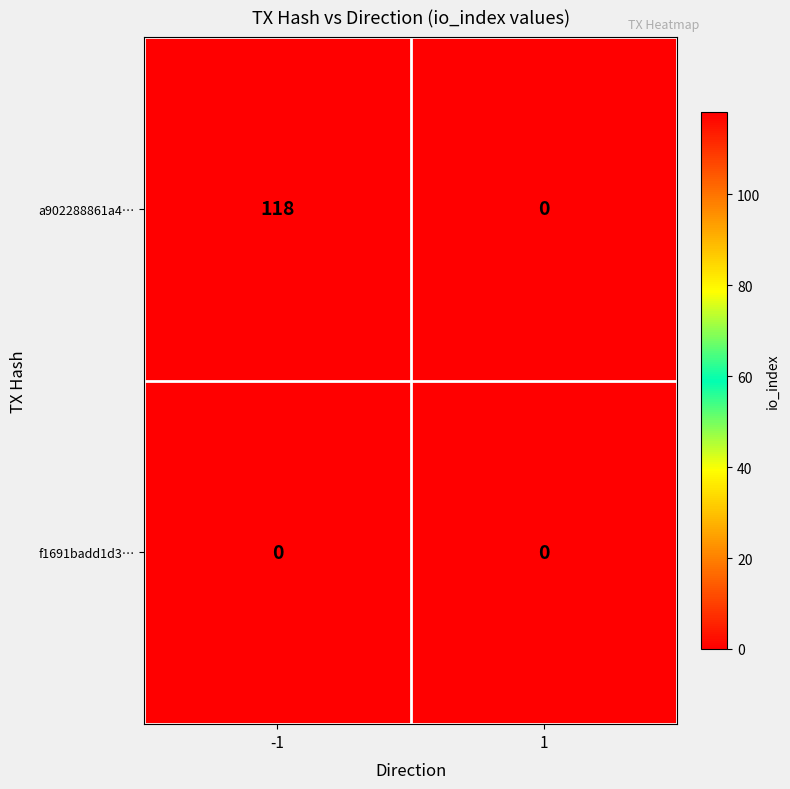

True or false: f1691badd1d3… has a value of 0 at -1.

True